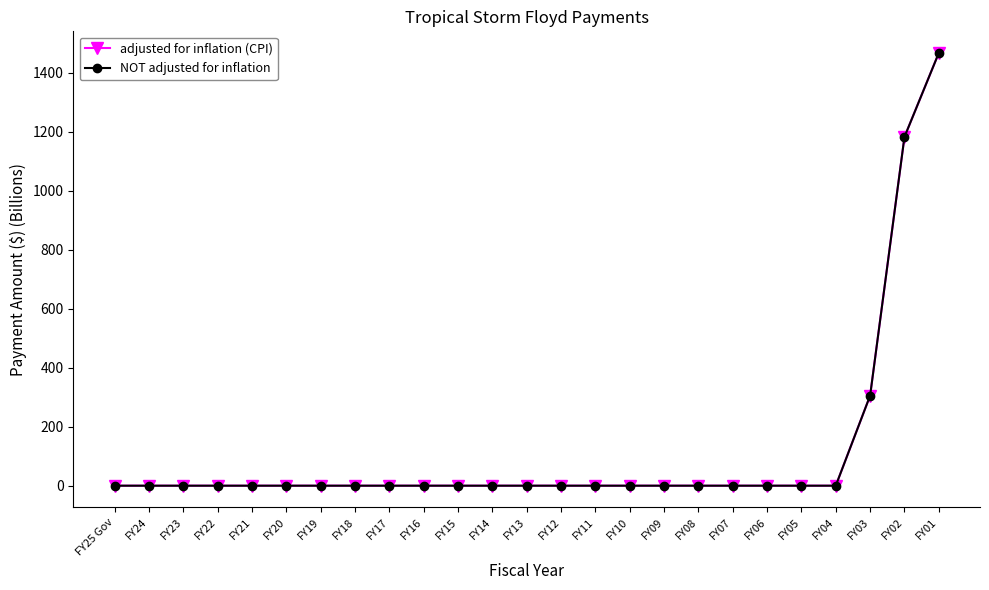

Is this an area chart (filled region under the line)?

No